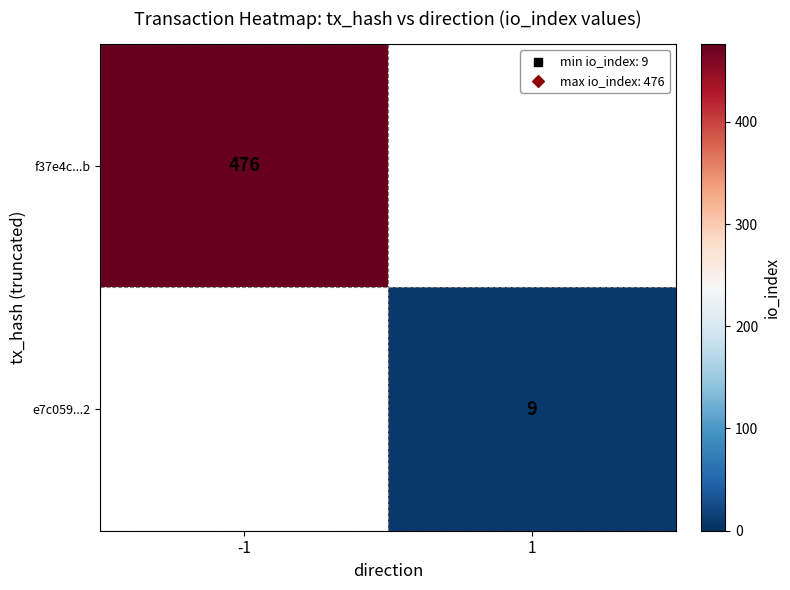

True or false: f37e4c...b has a value of 160 at -1.

False